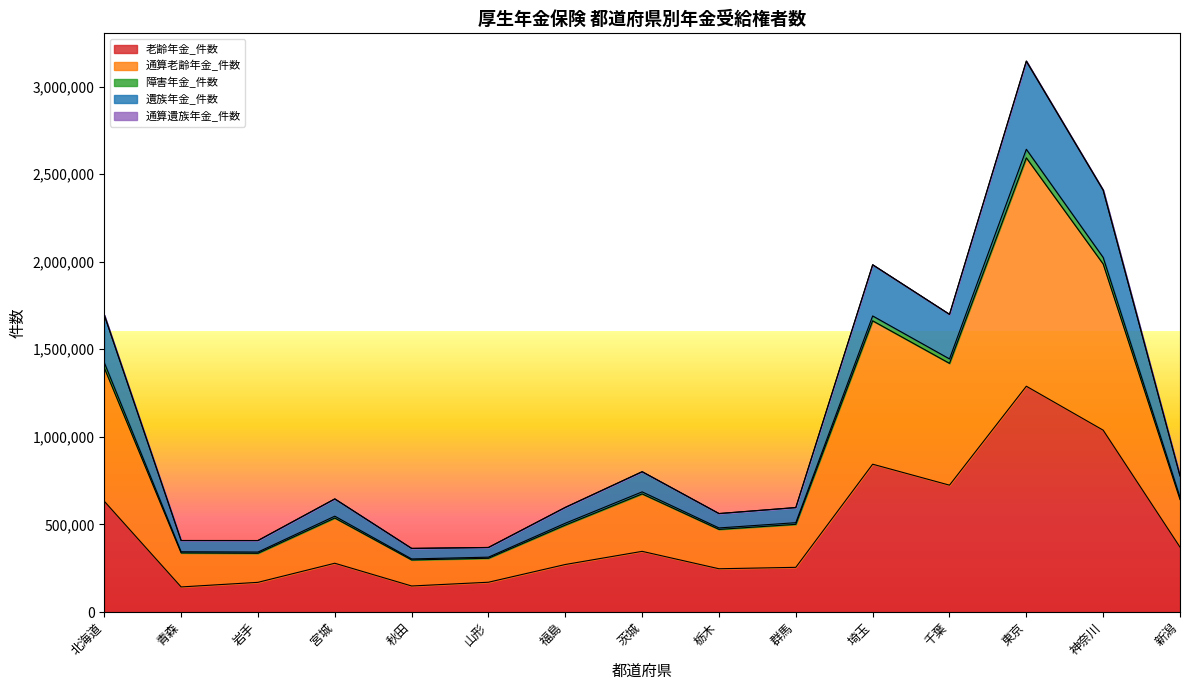

What is the label of the 8th point from the left?

茨城